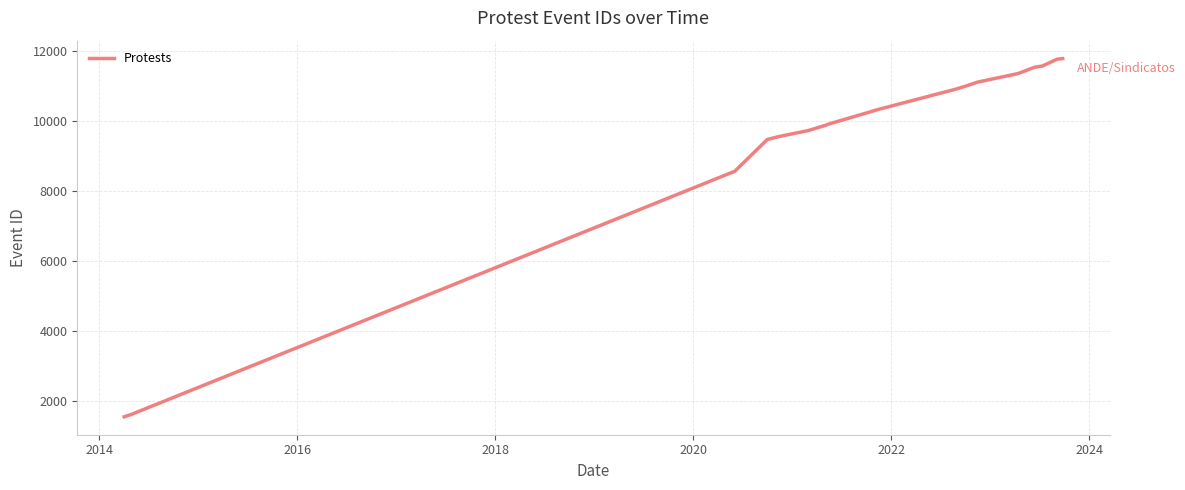

What is the difference between the maximum and minimum values?

10221